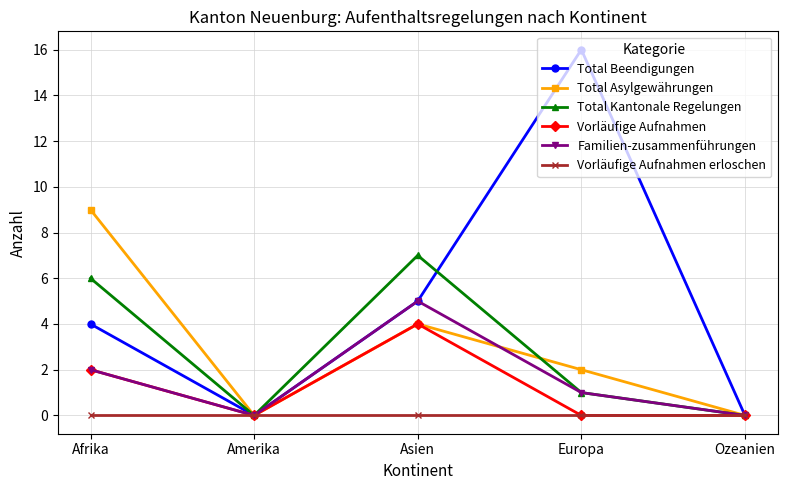

List the series in order of their peak value, lowest first.

Vorläufige Aufnahmen erloschen, Vorläufige Aufnahmen, Familien-zusammenführungen, Total Kantonale Regelungen, Total Asylgewährungen, Total Beendigungen